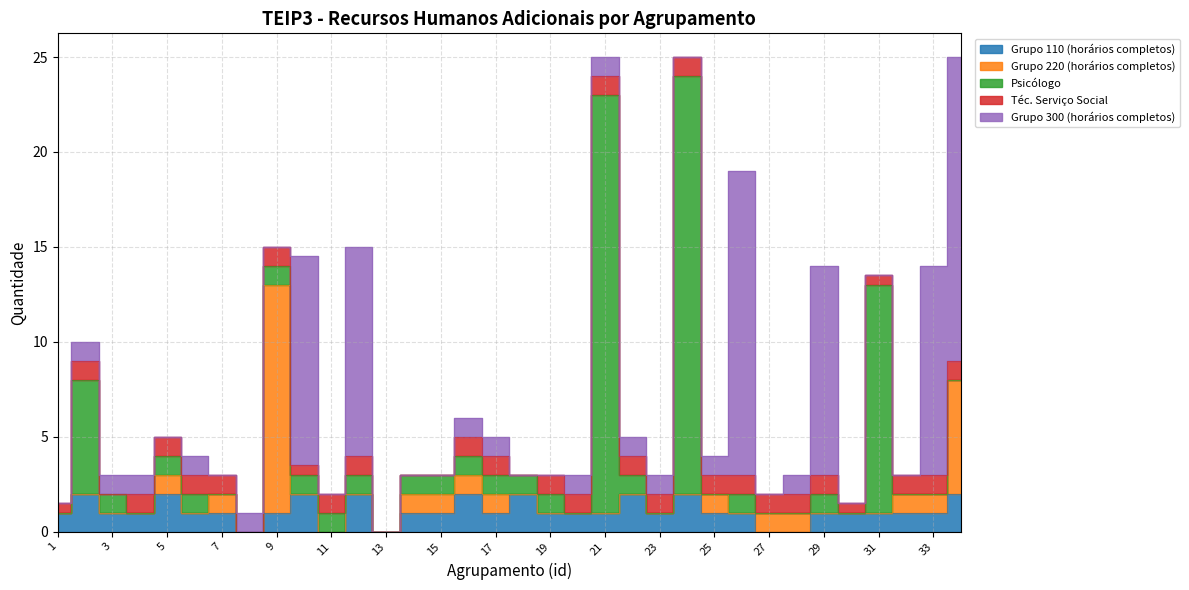

What is the value of the Grupo 300 (horários completos) point at the 12th from the left?

11.0